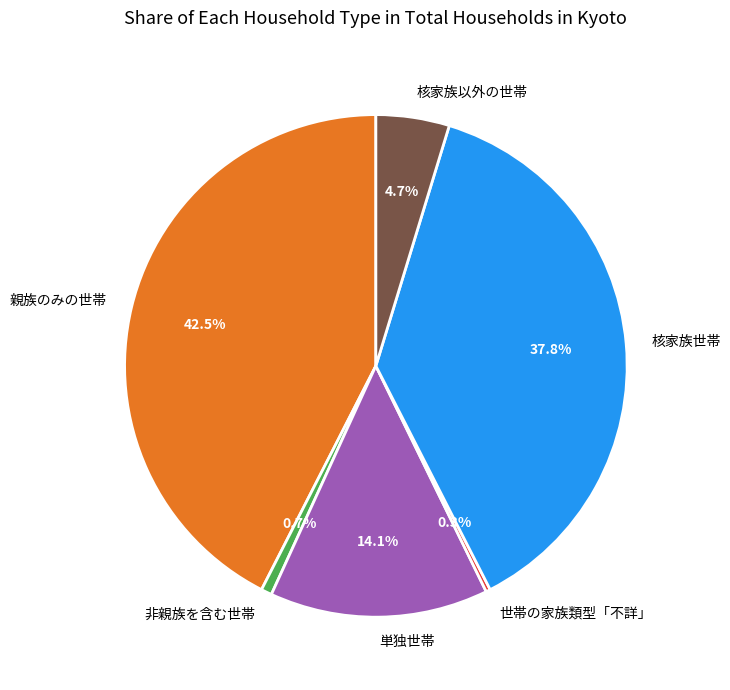

Which slice is the largest?

親族のみの世帯